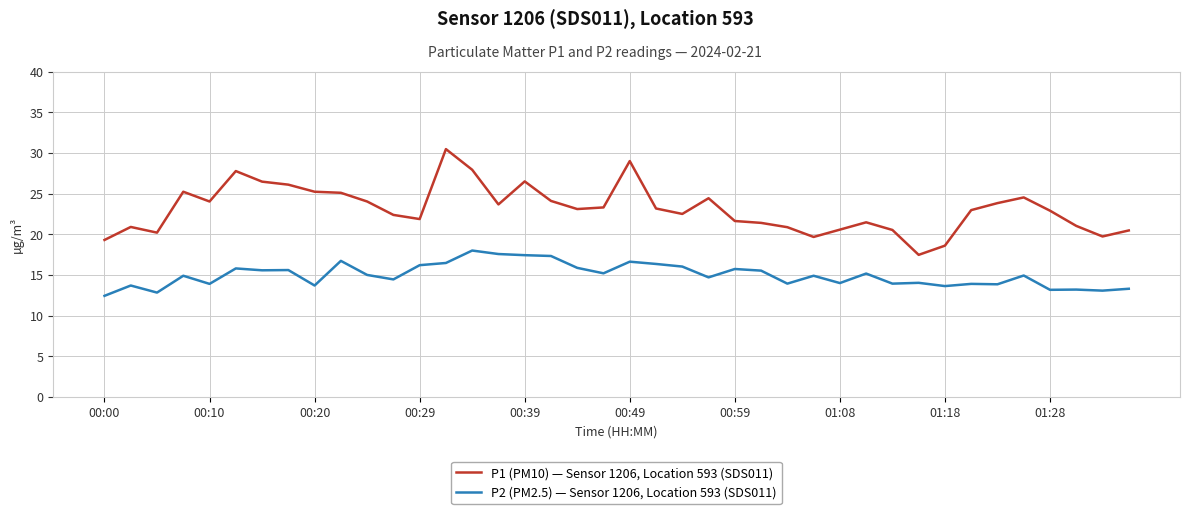

True or false: P2 (PM2.5) — Sensor 1206, Location 593 (SDS011) has more than 0 points higher than both neighbors.

True